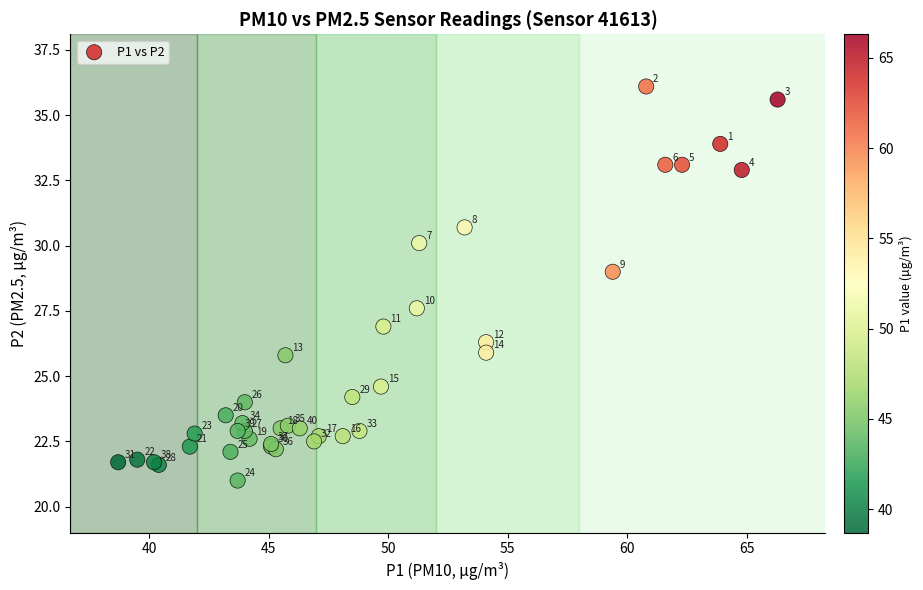

What Y value in the scatter plot is closest to 28?

27.6